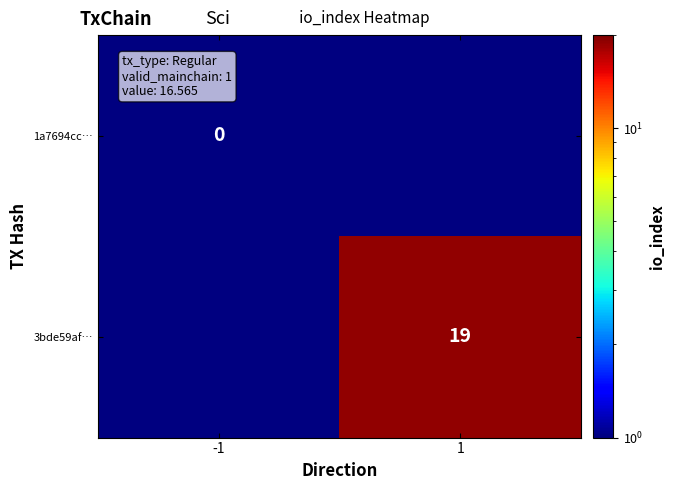

How many data points does each series have?

2